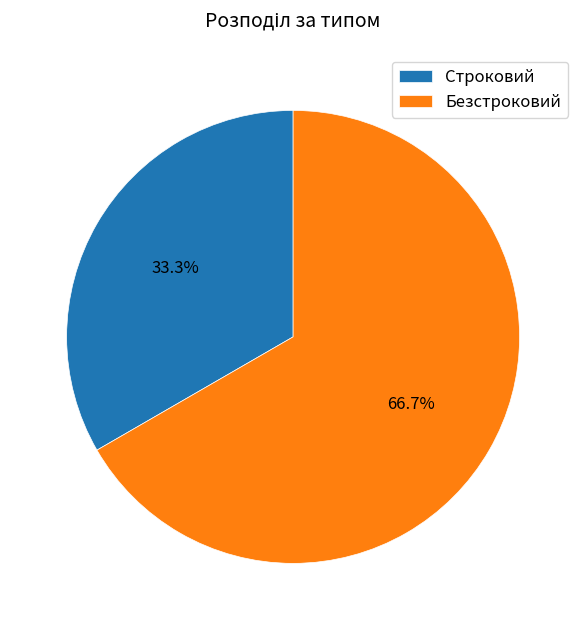

Which slice is the smallest?

Строковий